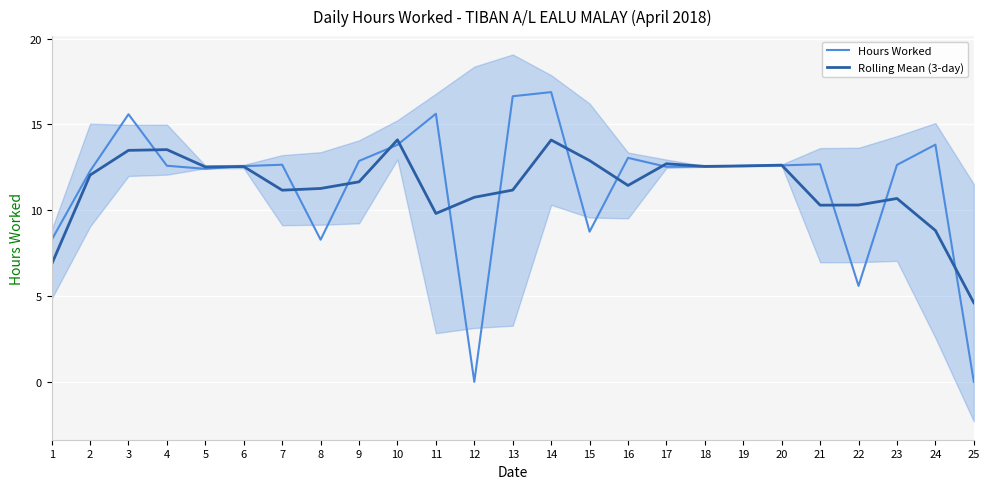

Rank the series by their maximum value, from lowest to highest.

Rolling Mean (3-day), Hours Worked